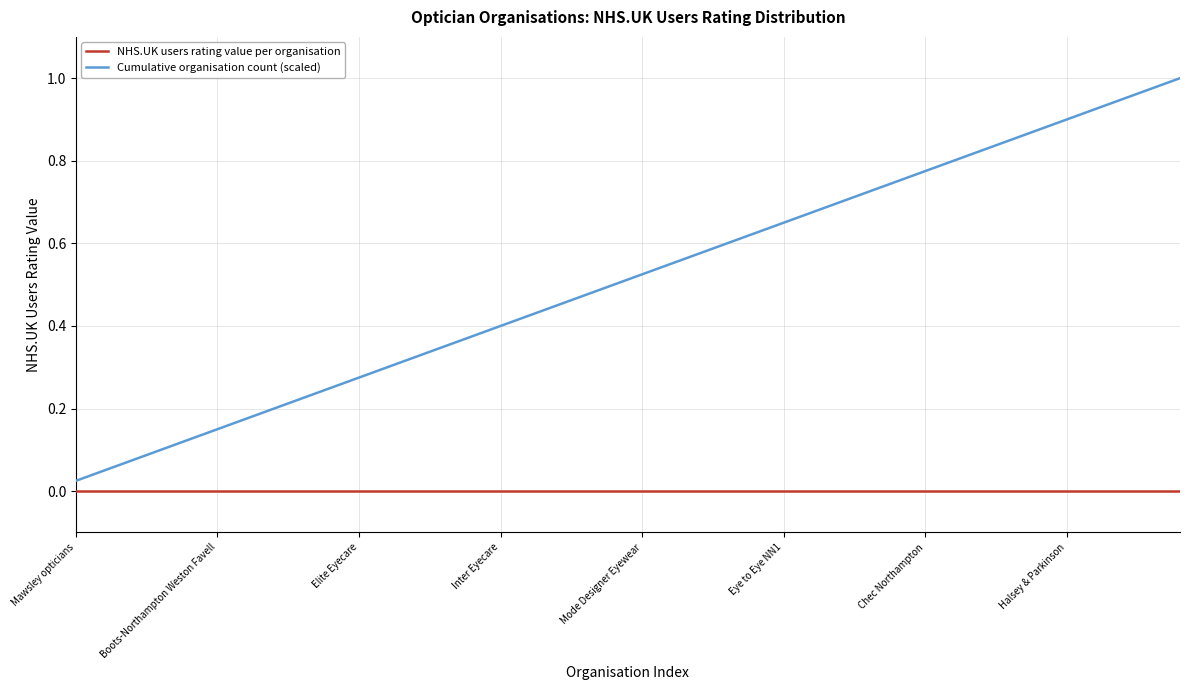

How many distinct data groups are displayed?

2